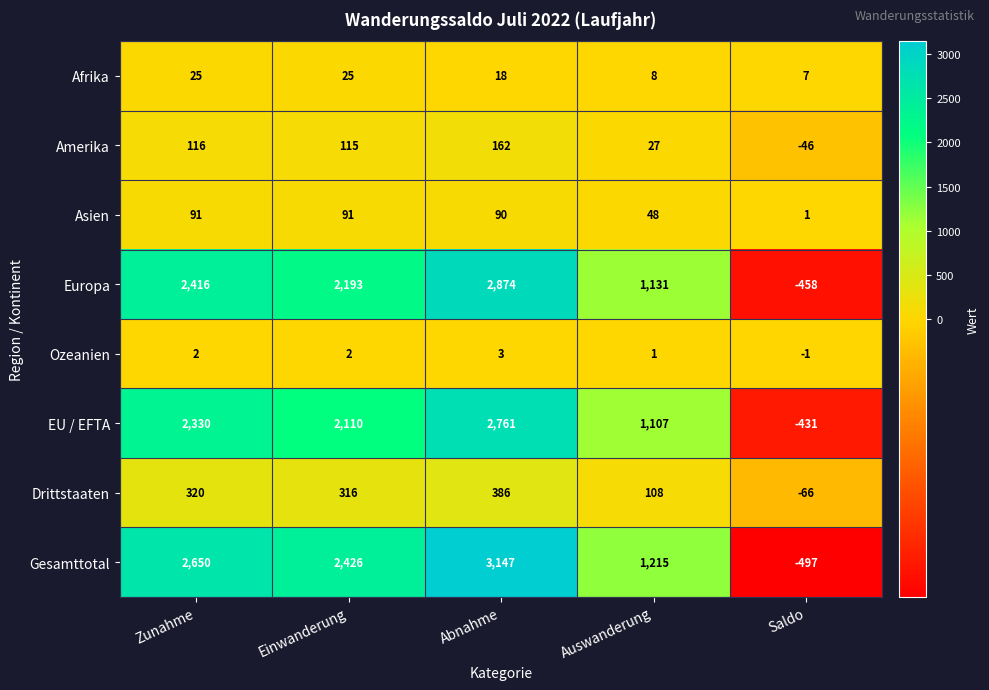

What is the difference between the maximum and minimum values in the Asien series?

90